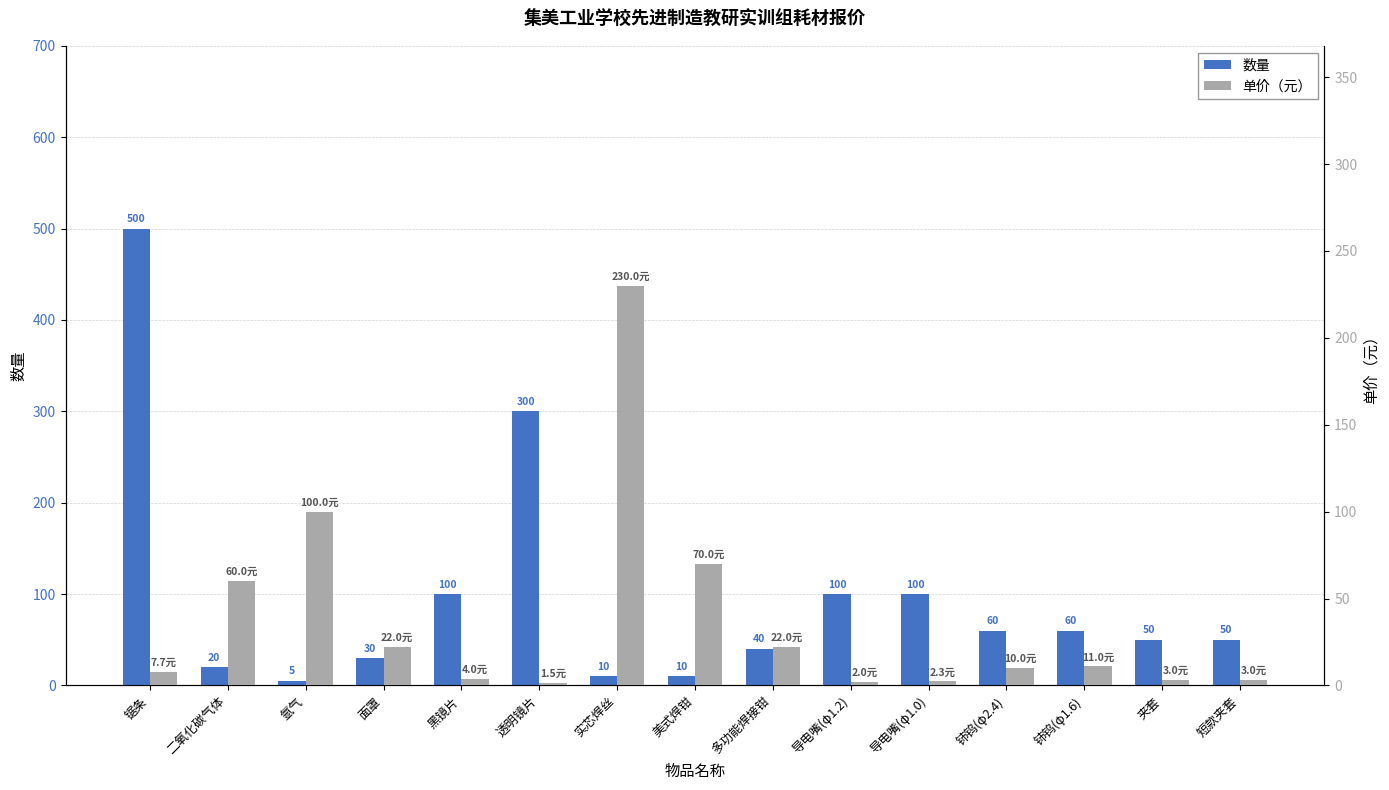

True or false: 单价（元） has a value of 83.4 at 二氧化碳气体.

False